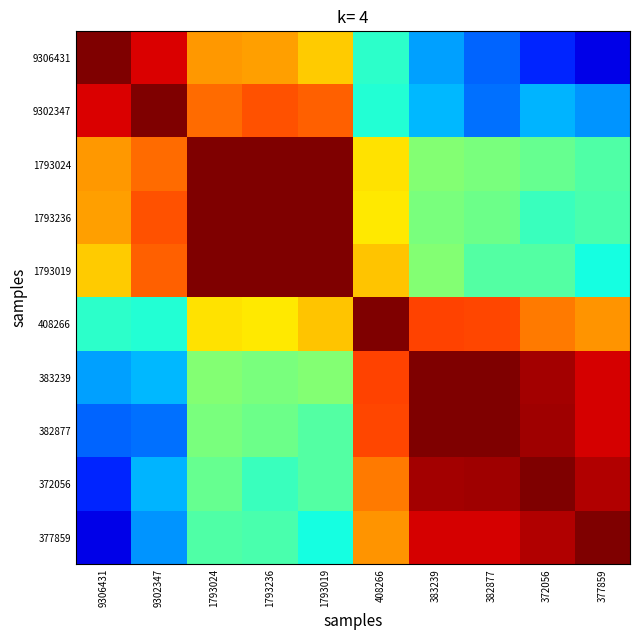

At 1793019, list the series in order from smallest to largest.

377859, 372056, 382877, 383239, 9306431, 408266, 9302347, 1793236, 1793024, 1793019